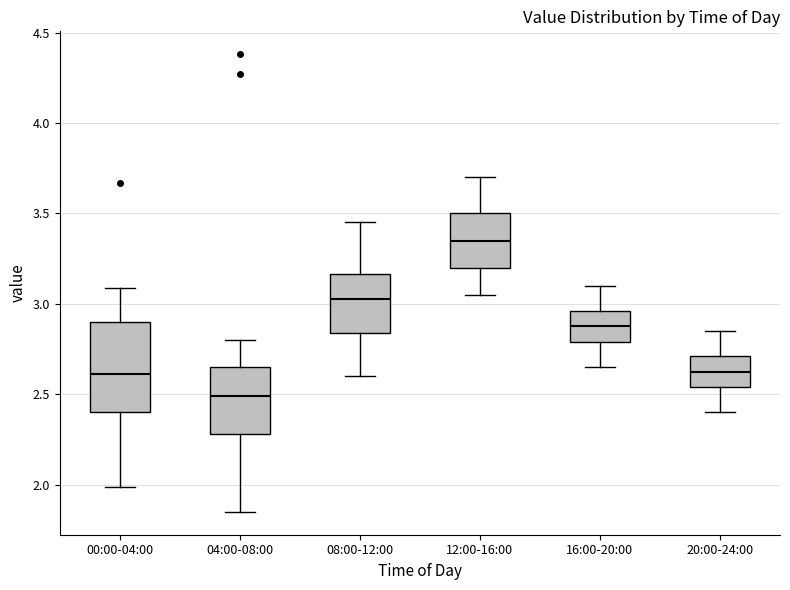

Where does the upper whisker of the box for 16:00-20:00 end on the y-axis? The values are not printed on the chart, so give them approximately, as read against the axis.

3.10